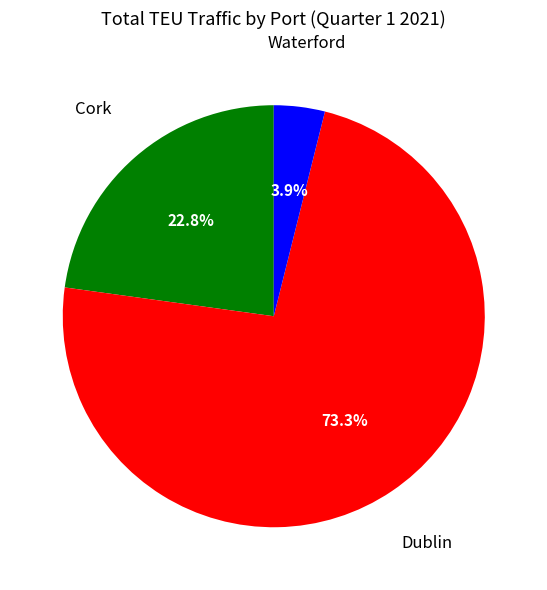

To the nearest percent, what portion does Dublin represent?

73%